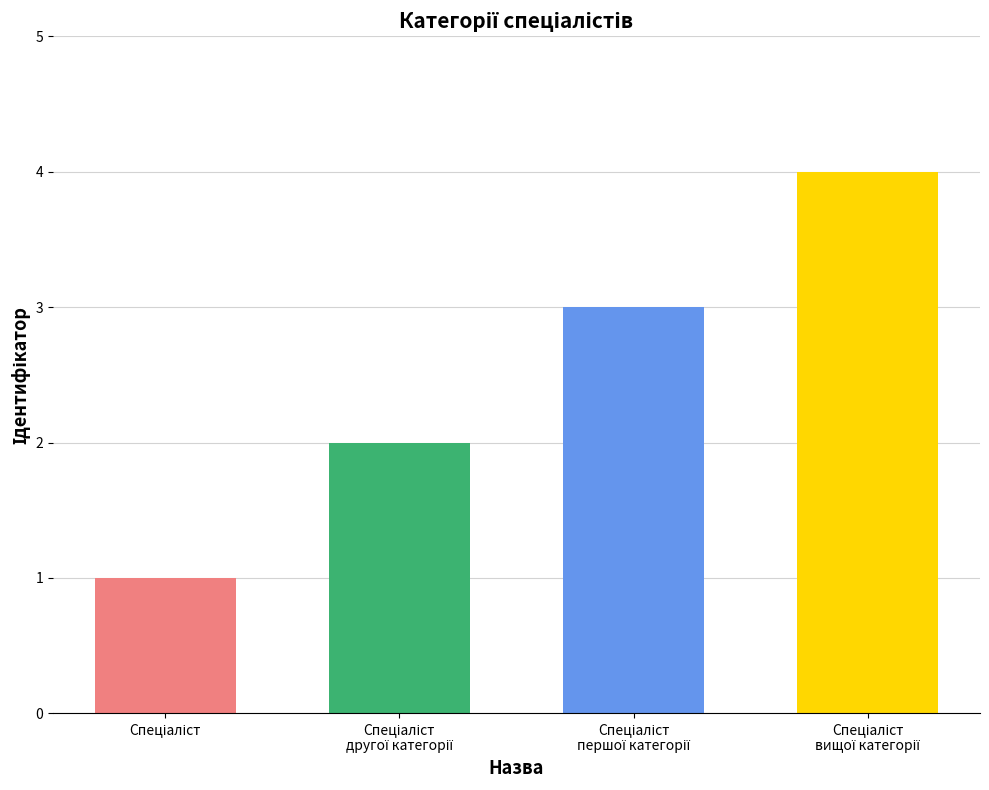

Are the bars grouped side by side (vs. stacked)?

No